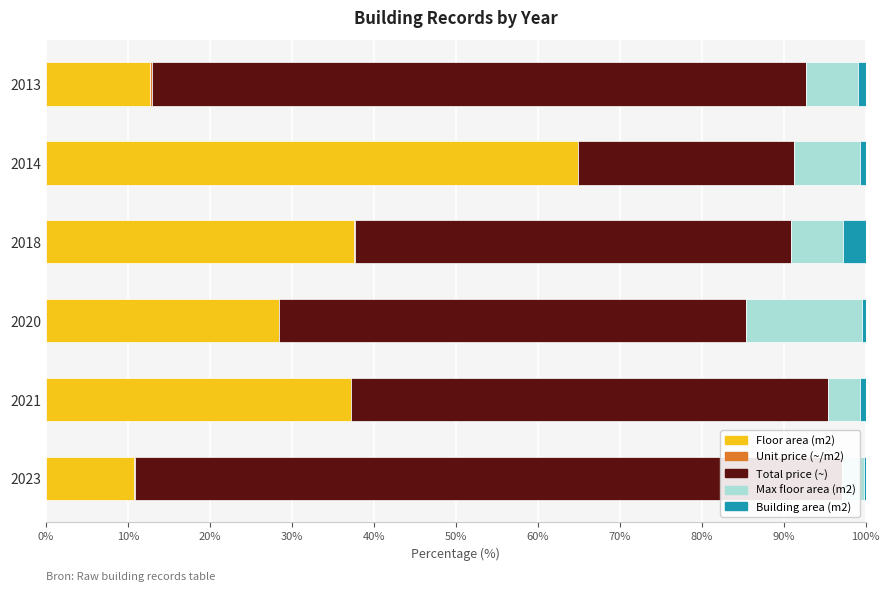

Which series has the largest range (max minus min)?

Total price (~)